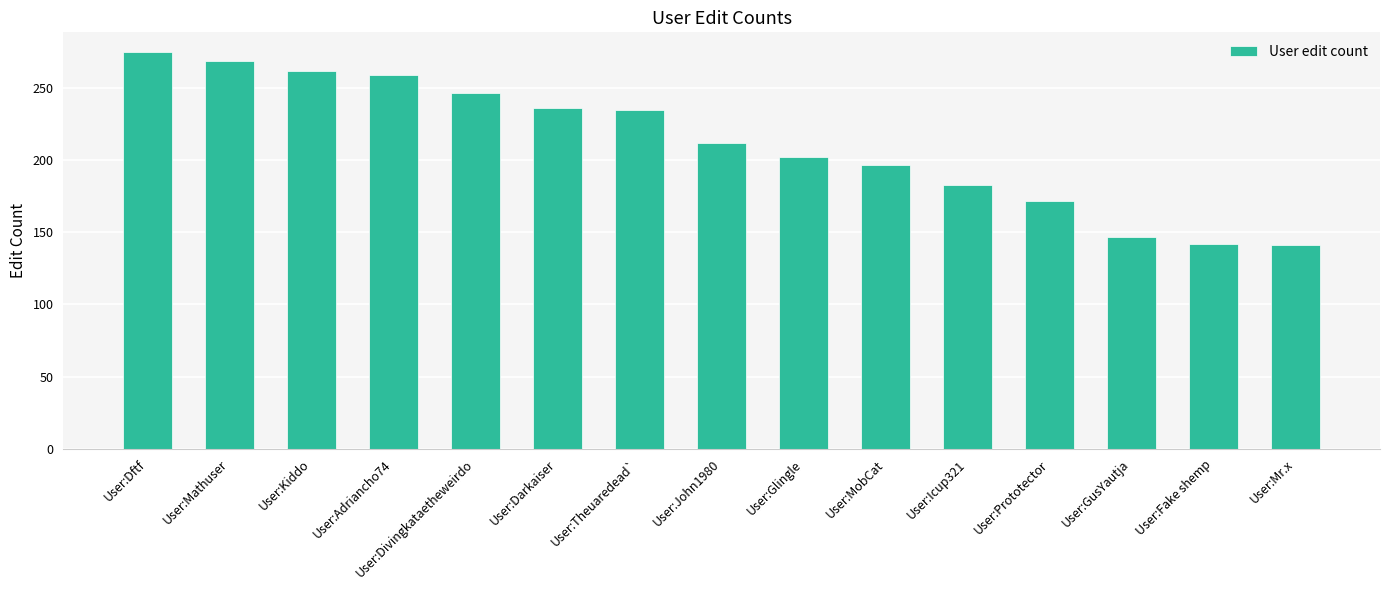

Which label corresponds to the largest value in the chart?

User:Dftf